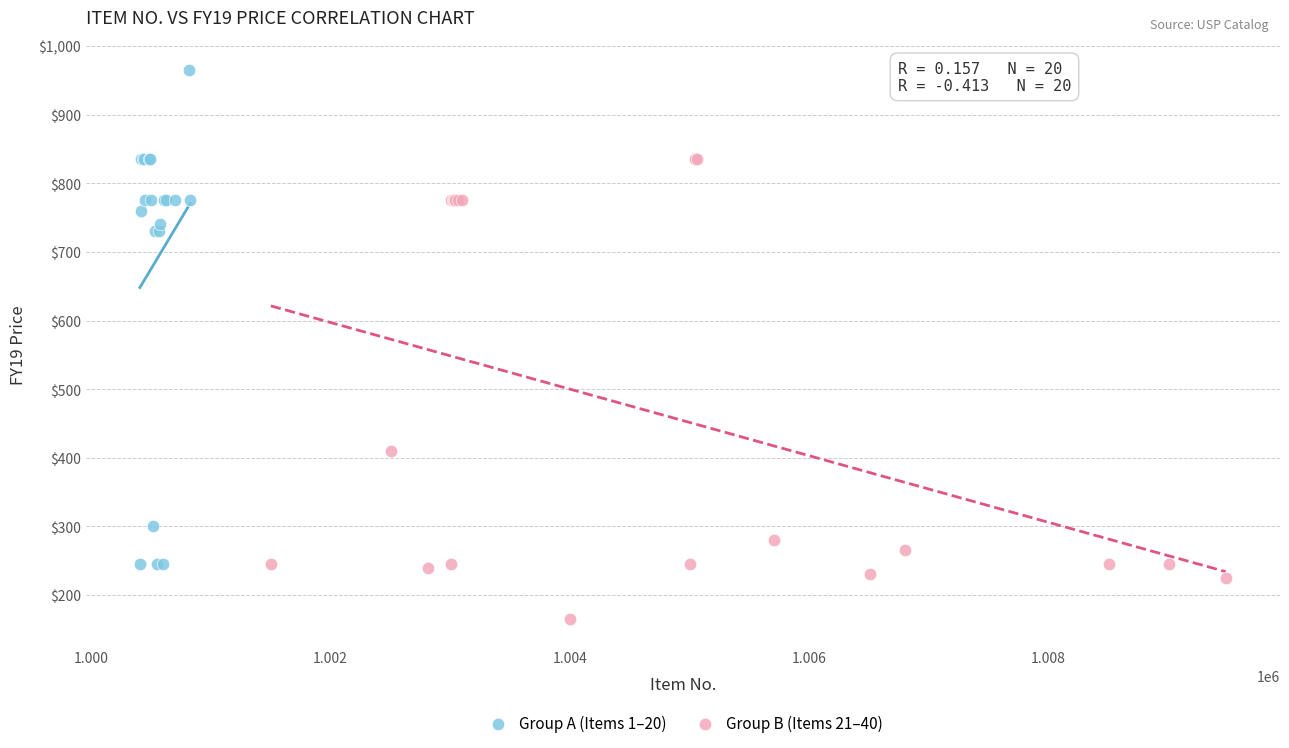

Which series has the widest spread of Y values?

Group A (Items 1–20)